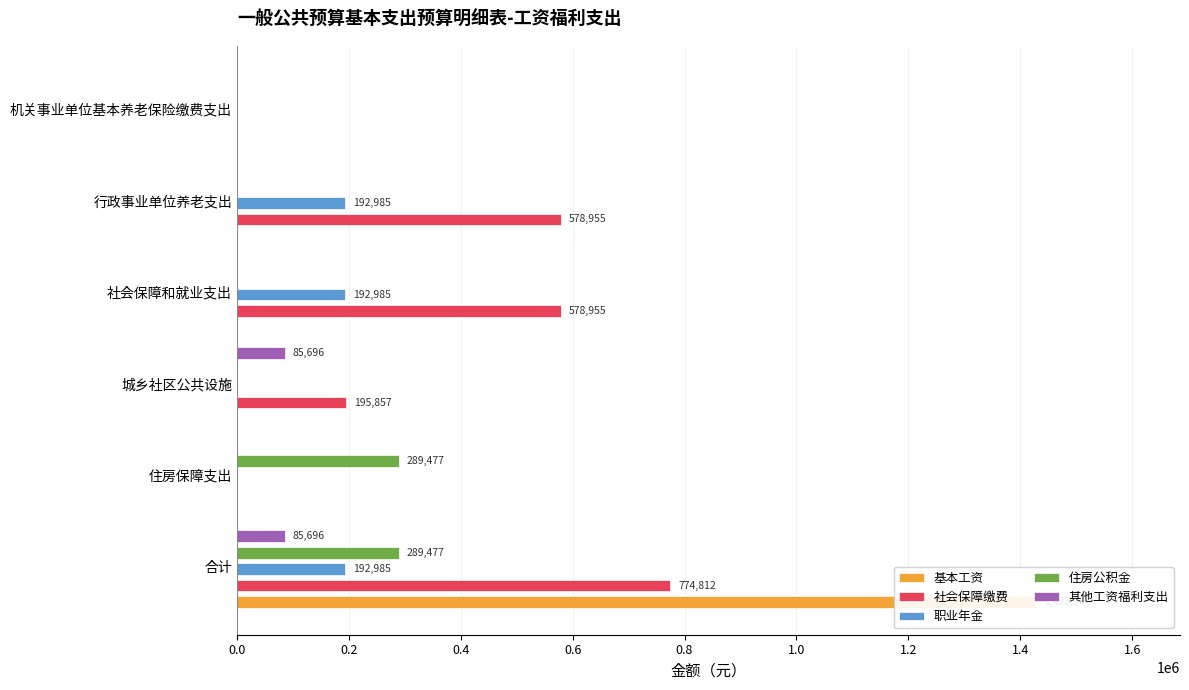

Reading left to right, list all the values displayed in this chart.

基本工资: 1428264.0	0.0	0.0	0.0	0.0	0.0
社会保障缴费: 774811.8	0.0	195856.9	578954.9	578954.9	0.0
职业年金: 192985.0	0.0	0.0	192985.0	192985.0	0.0
住房公积金: 289477.4	289477.4	0.0	0.0	0.0	0.0
其他工资福利支出: 85695.8	0.0	85695.8	0.0	0.0	0.0